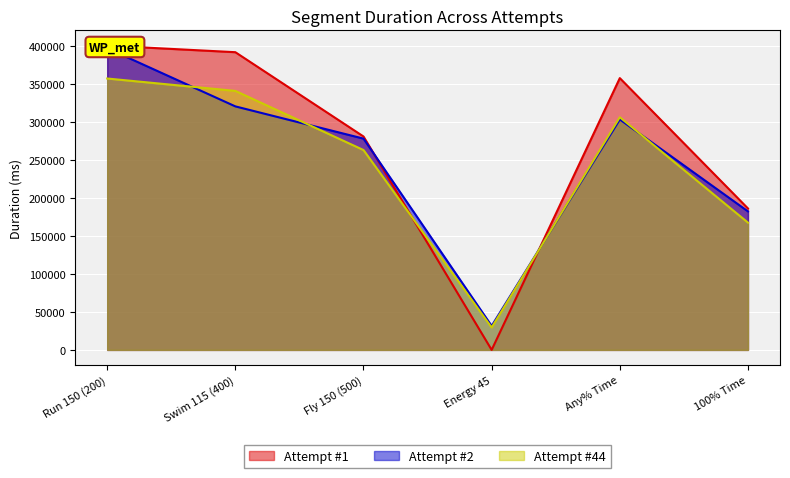

At which category does Attempt #44 reach its first local valley?

Energy 45